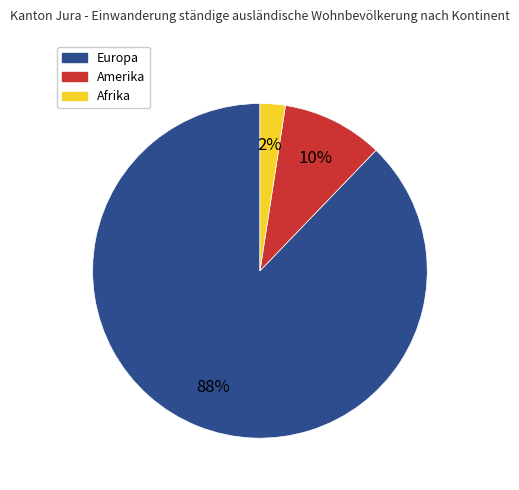

Which slice is the largest?

Europa